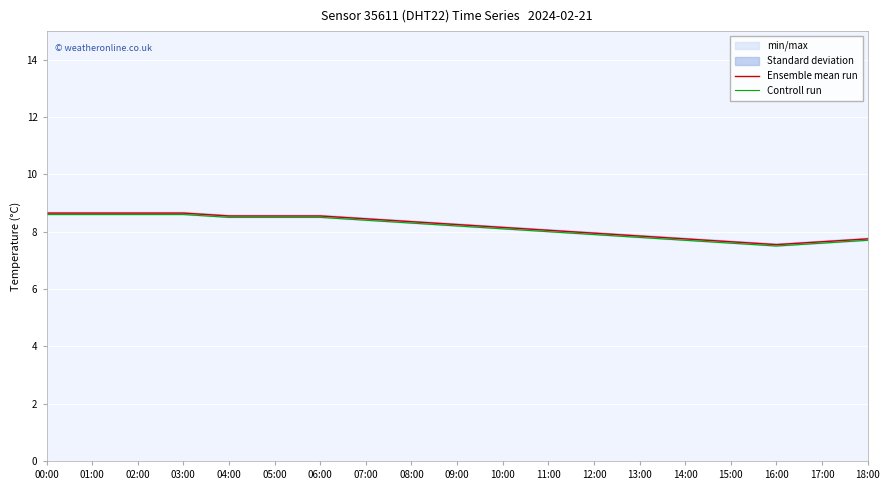

Which series changed the most between 14:00 and 15:00?

Controll run